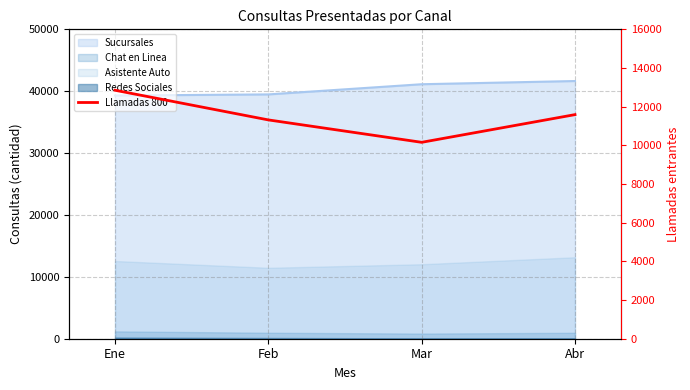

Approximately how many times larger is the value at Ene compared to Feb?

1.1